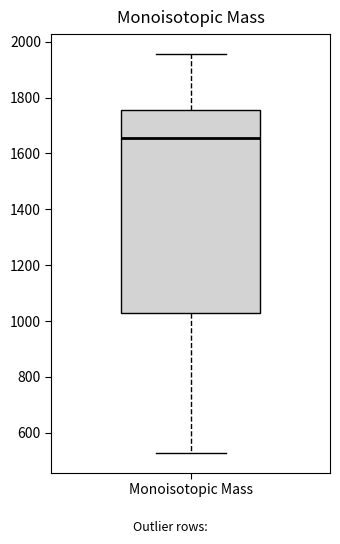

Transcribe this box plot: give where the median line is, the range the box spans, and where the two whiskers end, as read against the y-axis. The values are not printed on the chart, so give them approximately, as read against the axis.

median 1660, box 1040 to 1760, whiskers 520 to 1960